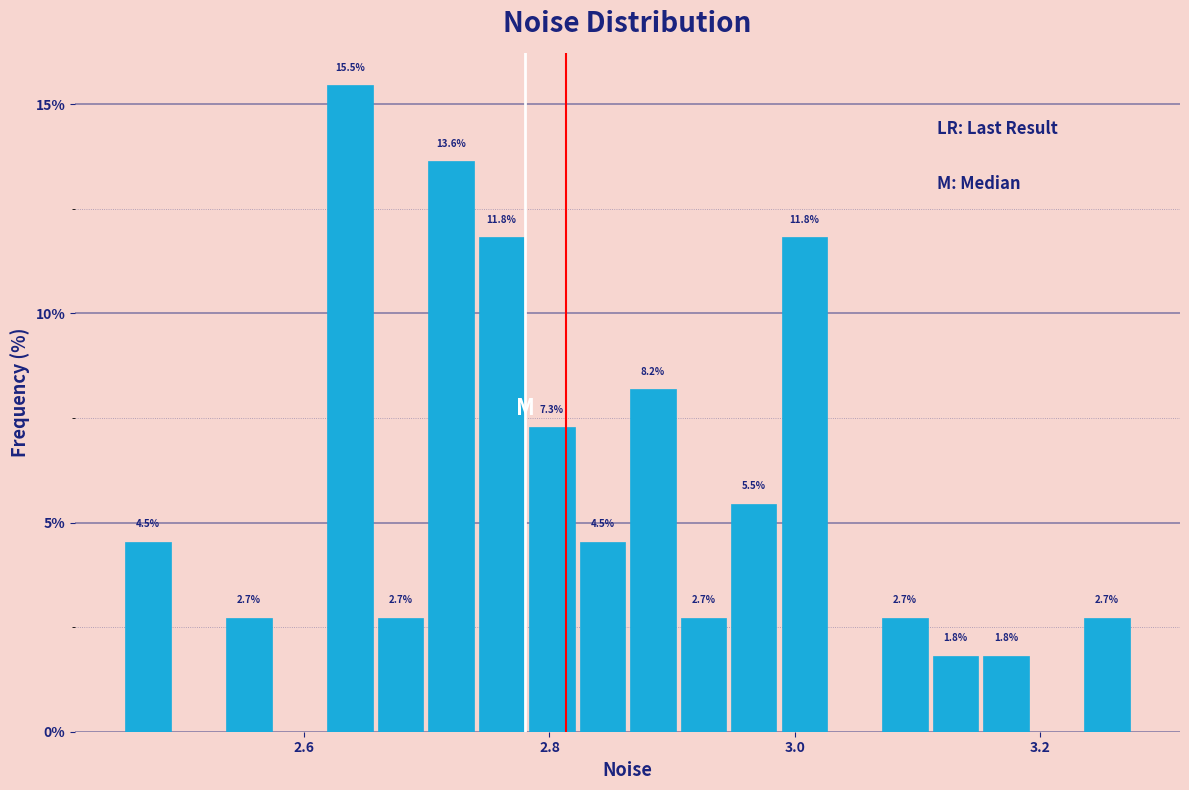

Read against the x-axis, roughly where is the centre of the tallest bar?

2.64